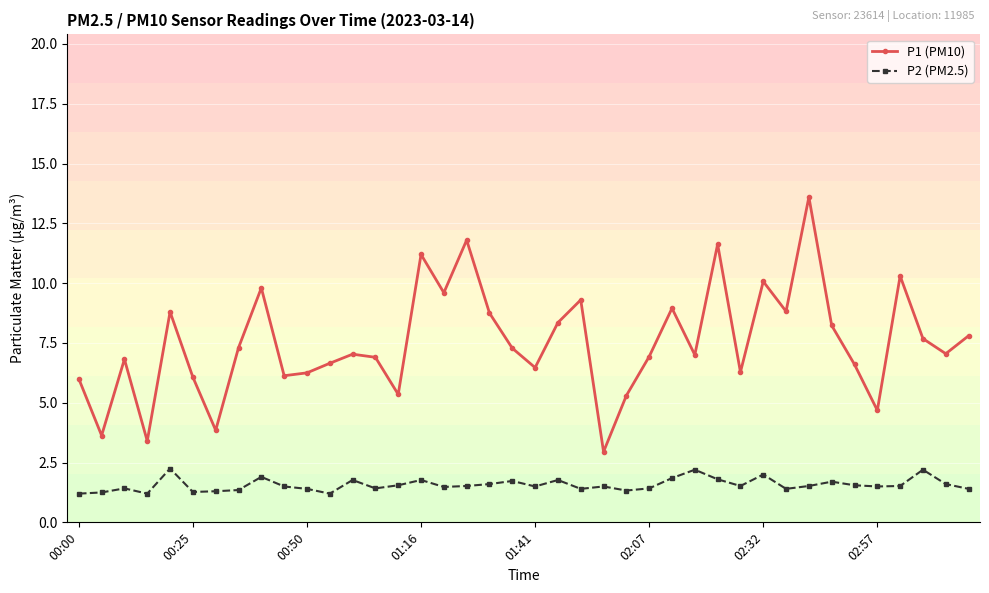

Which series has the largest total across all categories?

P1 (PM10)